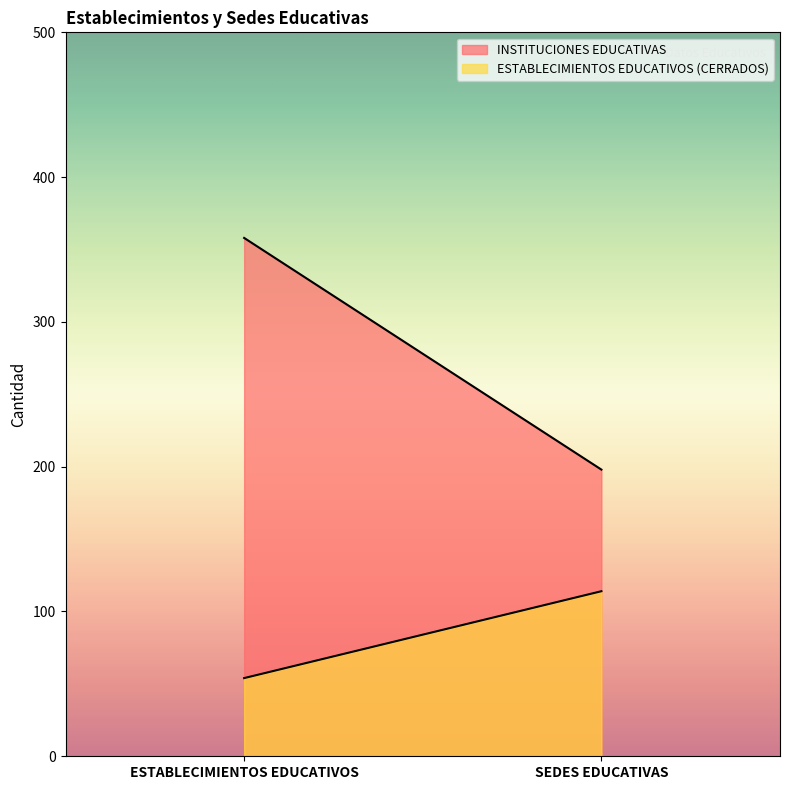

Which category has the lowest value in the INSTITUCIONES EDUCATIVAS series?

SEDES EDUCATIVAS